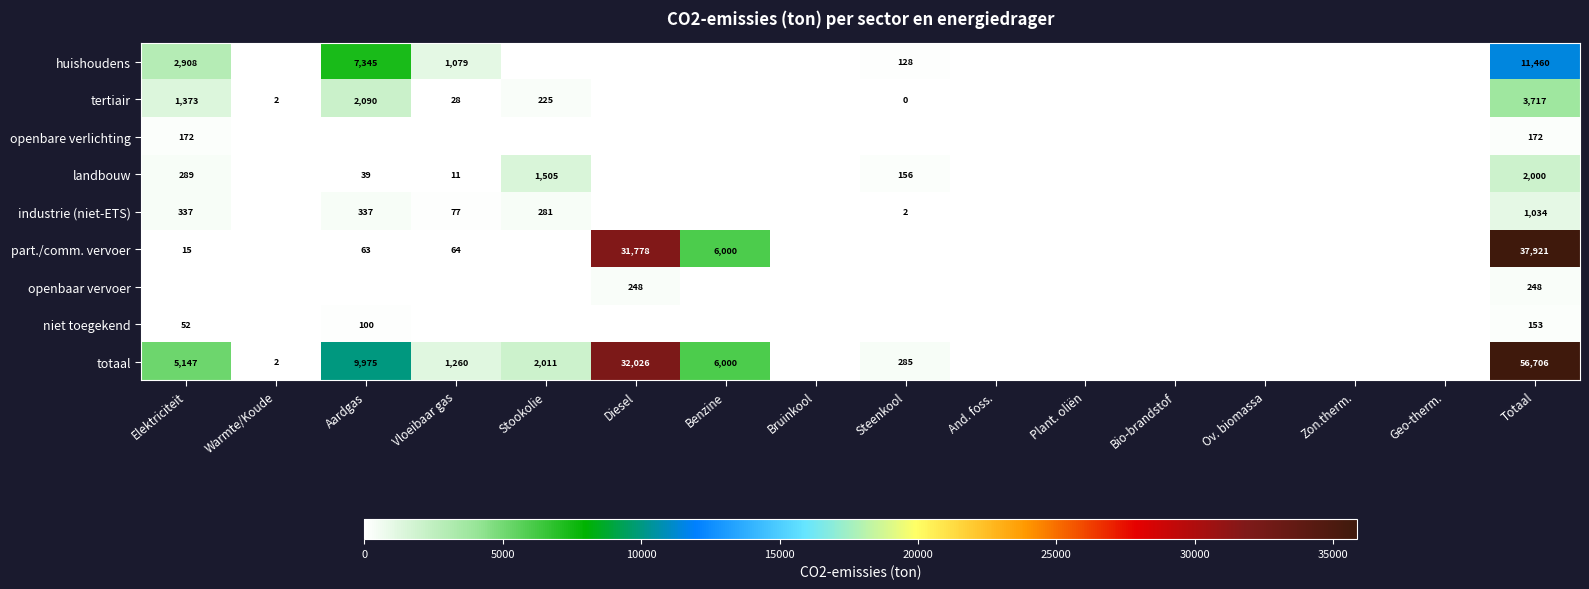

Which has a higher value, Diesel or Totaal?

Totaal